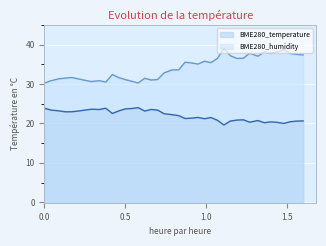

What is the lowest value of the BME280_humidity series?

30.2